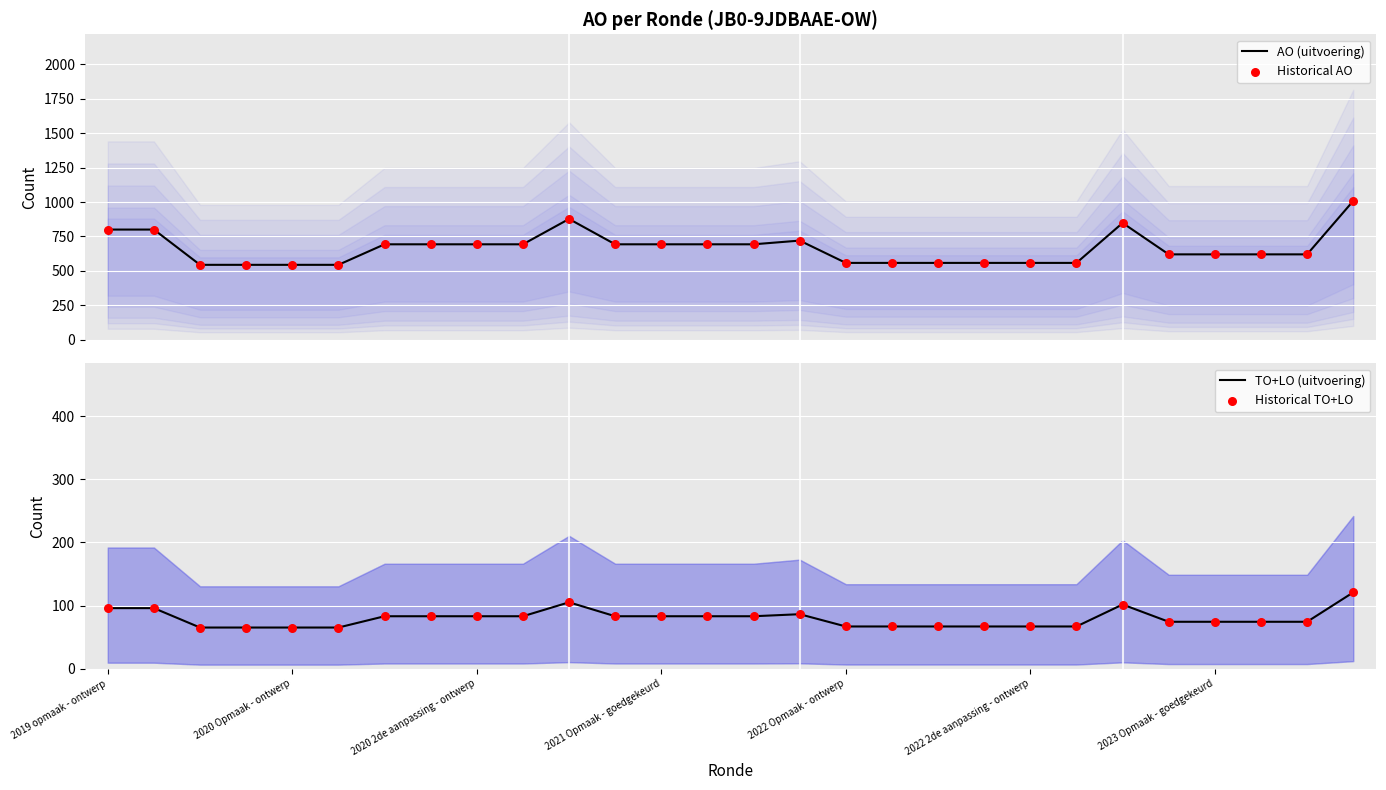

Which series contains the lowest Y value?

TO+LO (uitvoering)